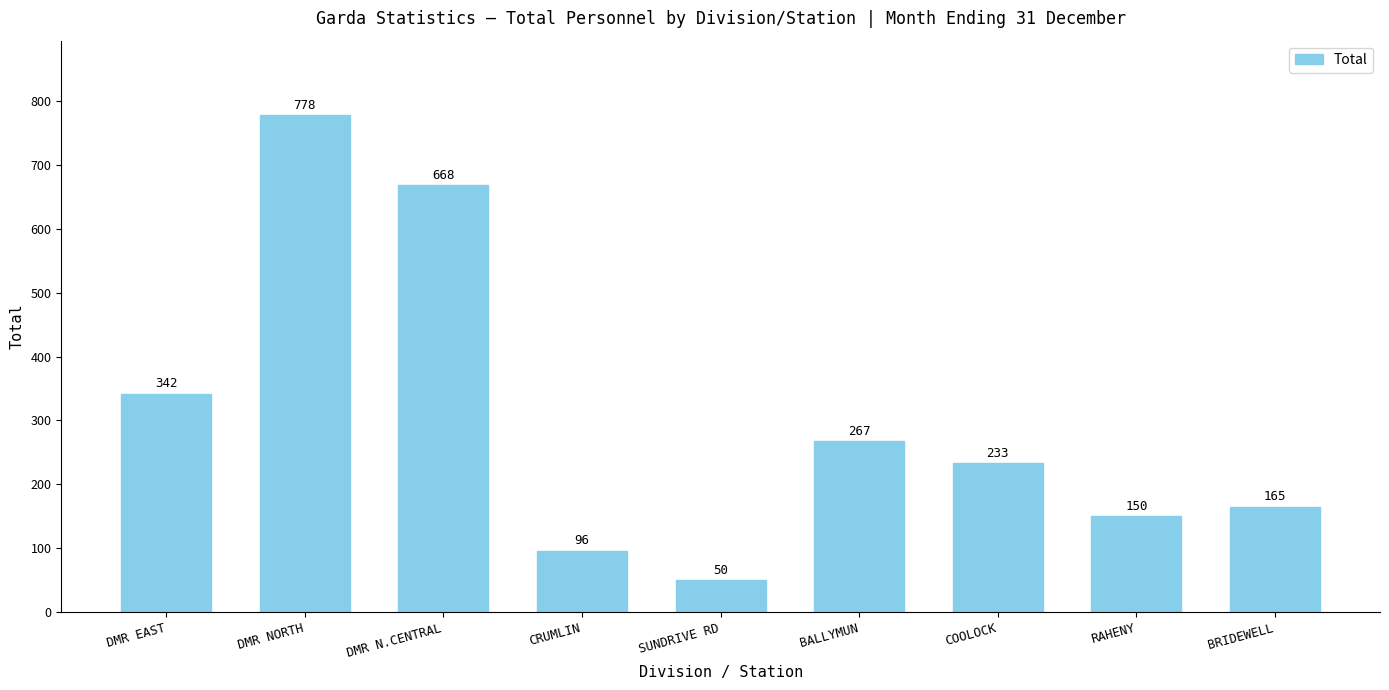

At which label is the value closest to 414?

DMR EAST